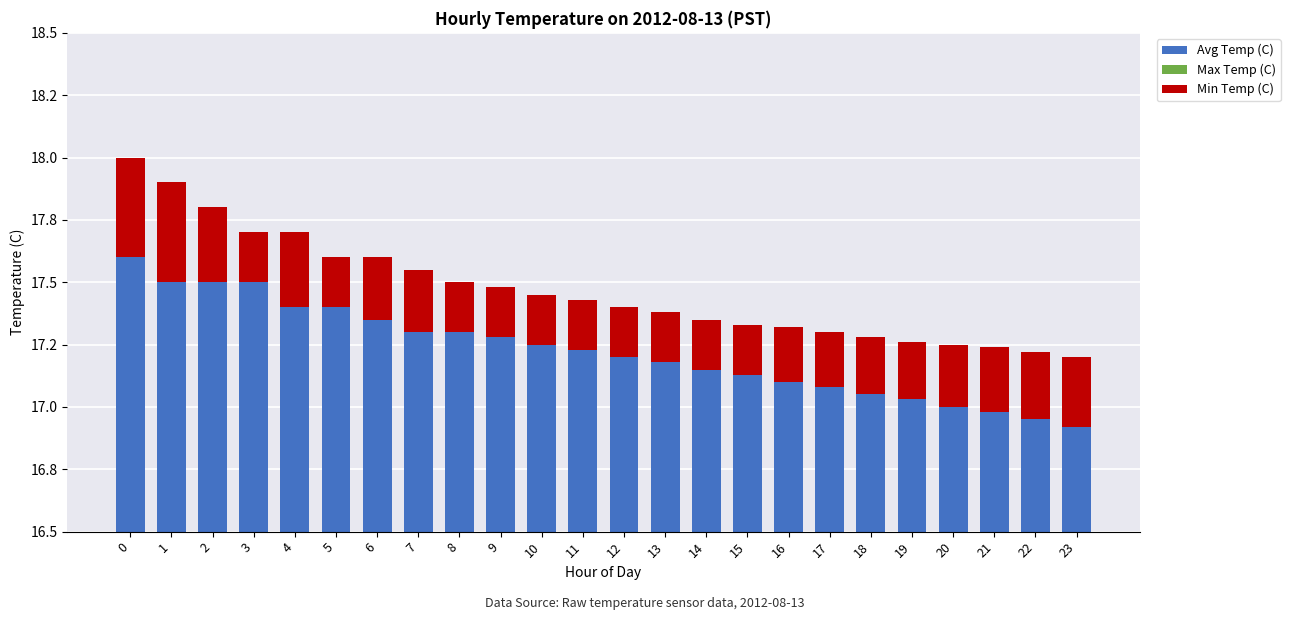

Between 5 and 14, which series saw the biggest shift?

Avg Temp (C)